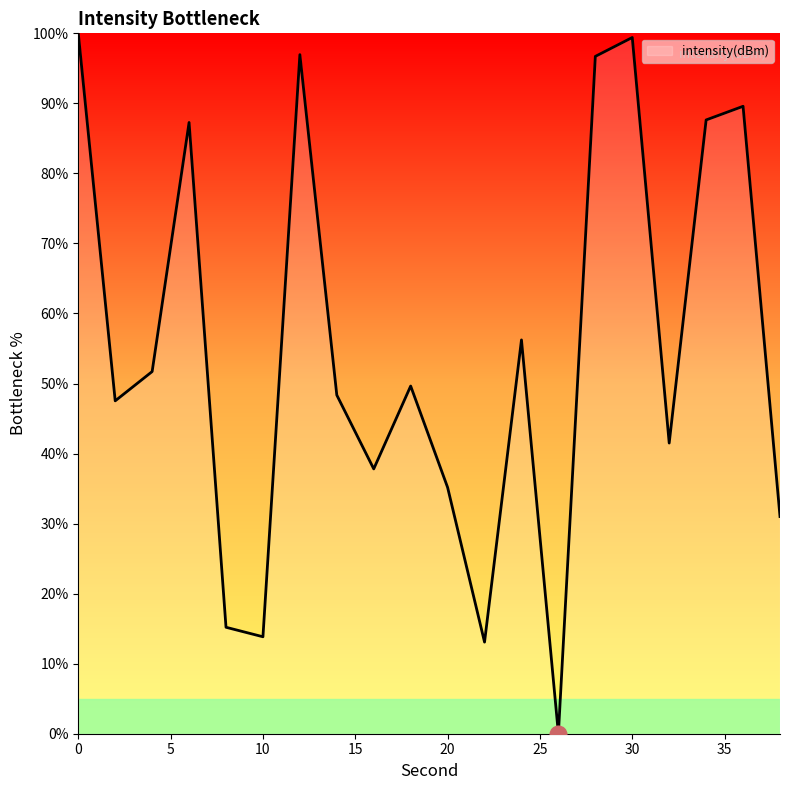

How many interior local peaks (higher than both neighbors) does the data have?

6